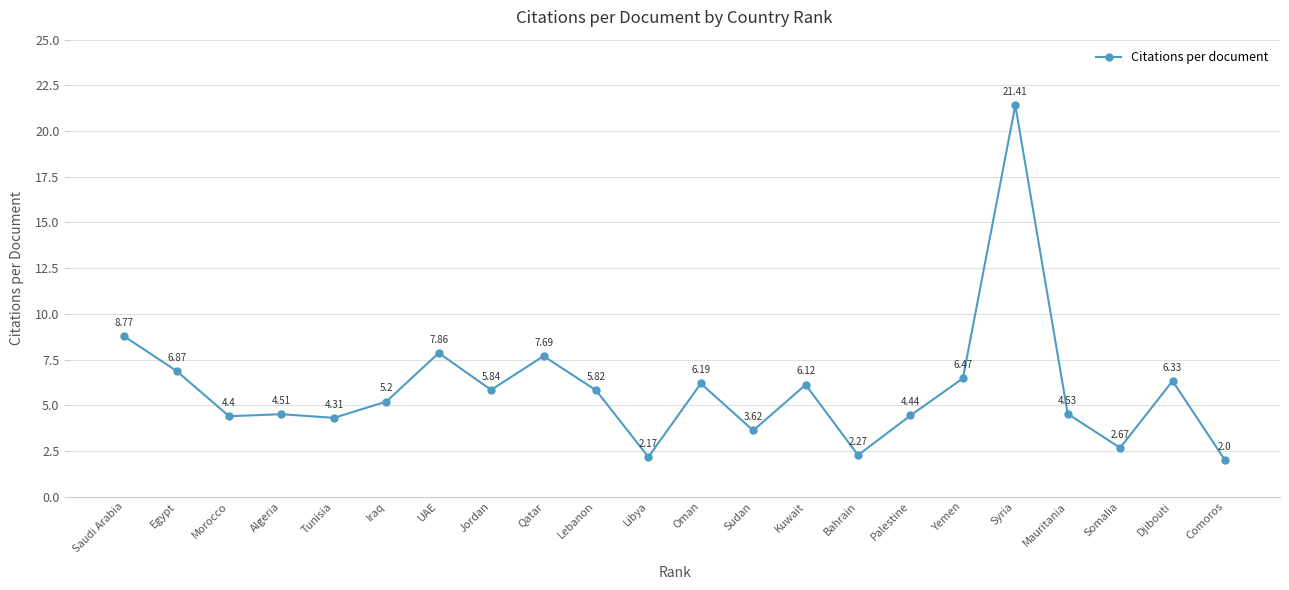

Read the value at Palestine.

4.4